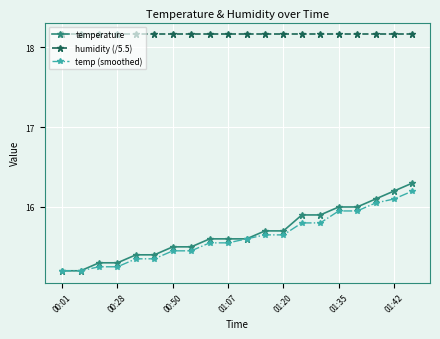

What is the maximum value for temperature?

16.3